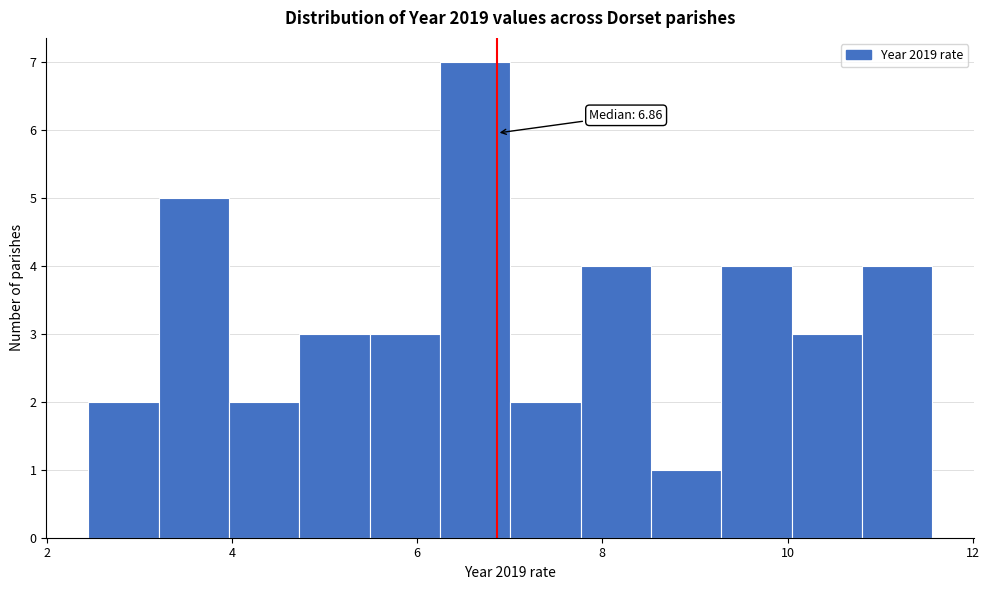

Read against the x-axis, roughly where is the centre of the tallest bar?

6.6